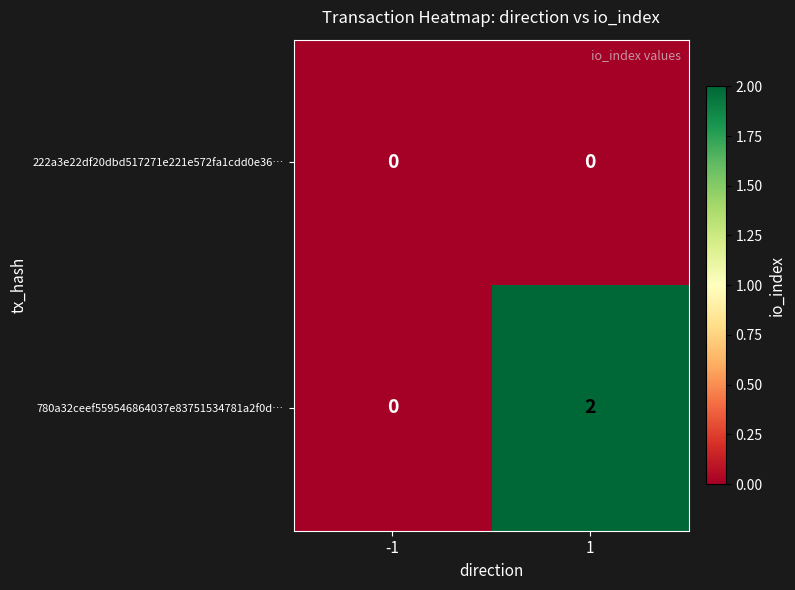

Reading left to right, what are all the values shown in this chart?

222a3e22df20dbd517271e221e572fa1cdd0e36…: 0	0
780a32ceef559546864037e83751534781a2f0d…: 0	2